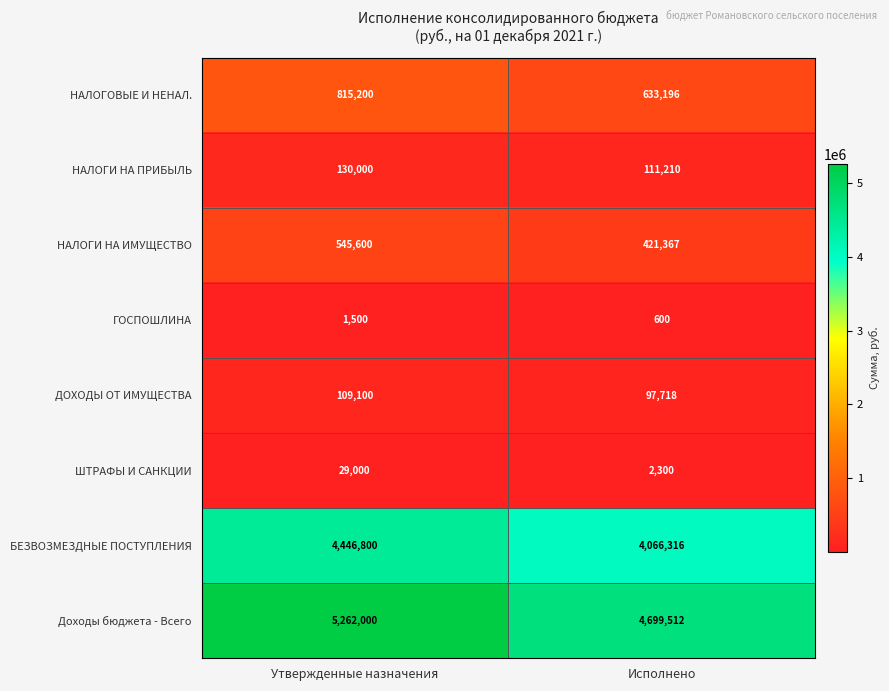

What is the spread (max minus min) of values at Утвержденные назначения?

5260500